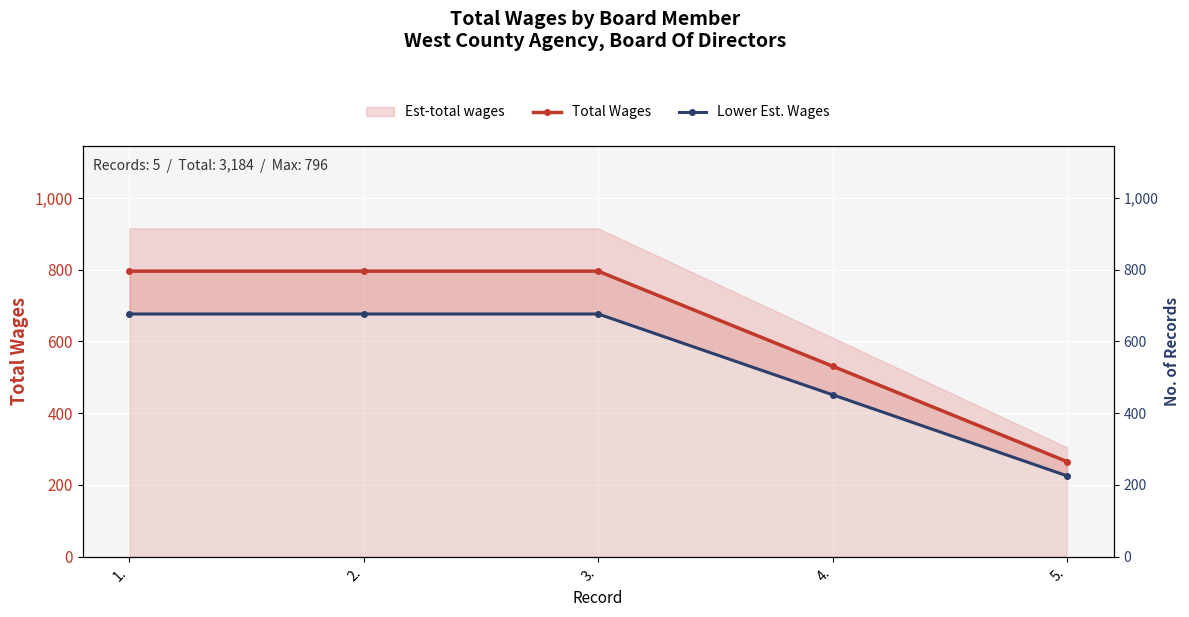

How many values in the Lower Est. Wages series exceed 676?

3